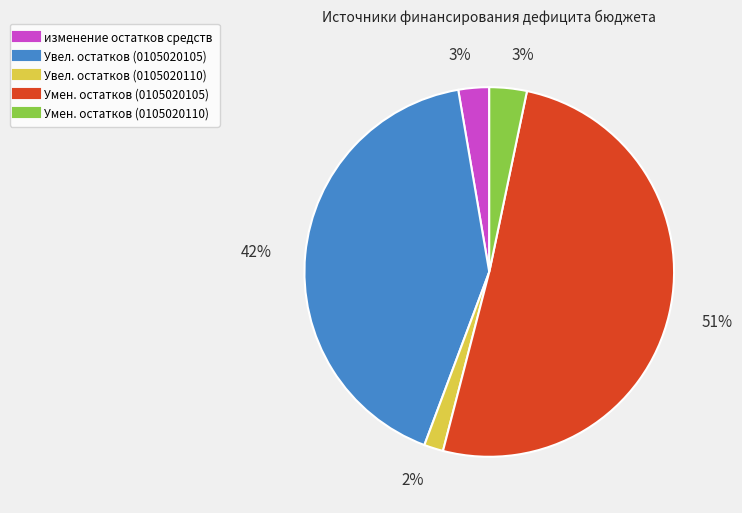

Is there any slice that represents more than half of the pie?

Yes